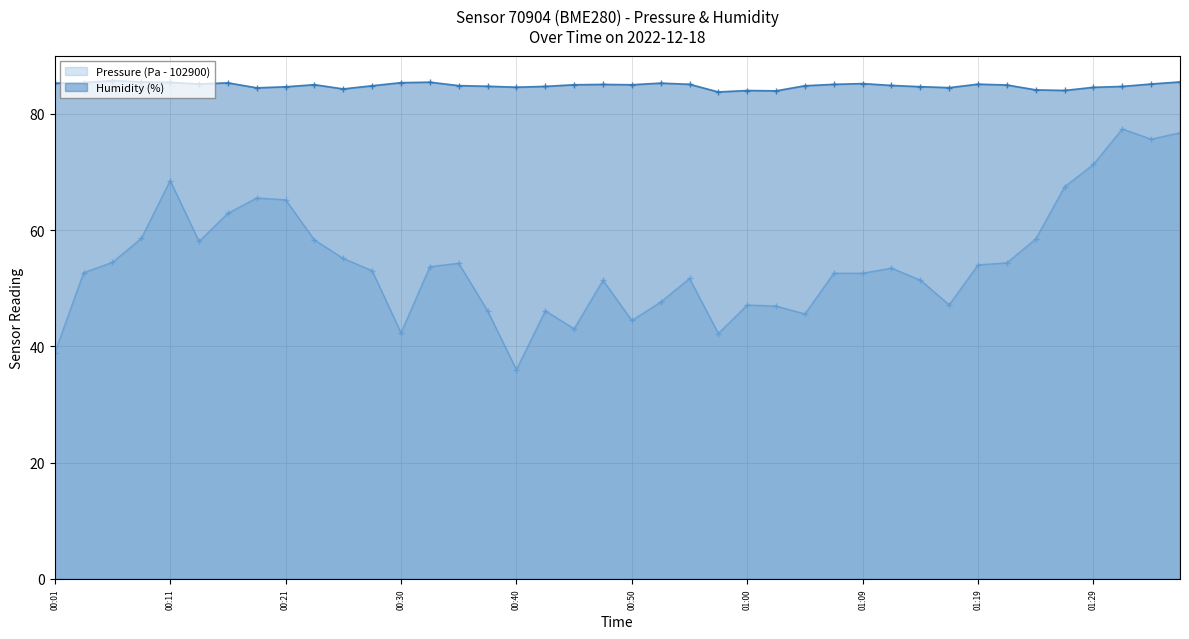

True or false: Pressure has more than 1 points higher than both neighbors.

True